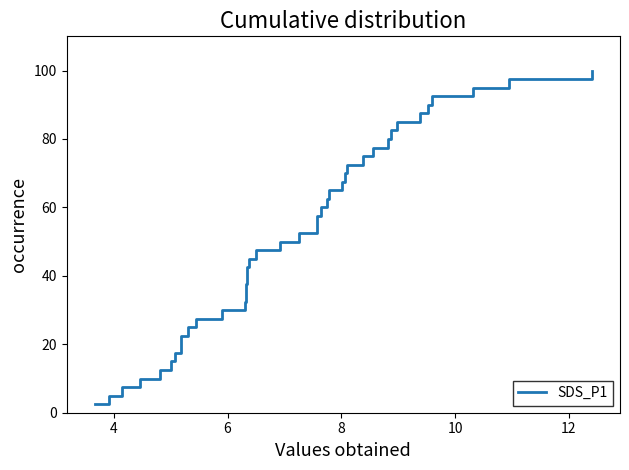

Does the chart have visible grid lines?

No